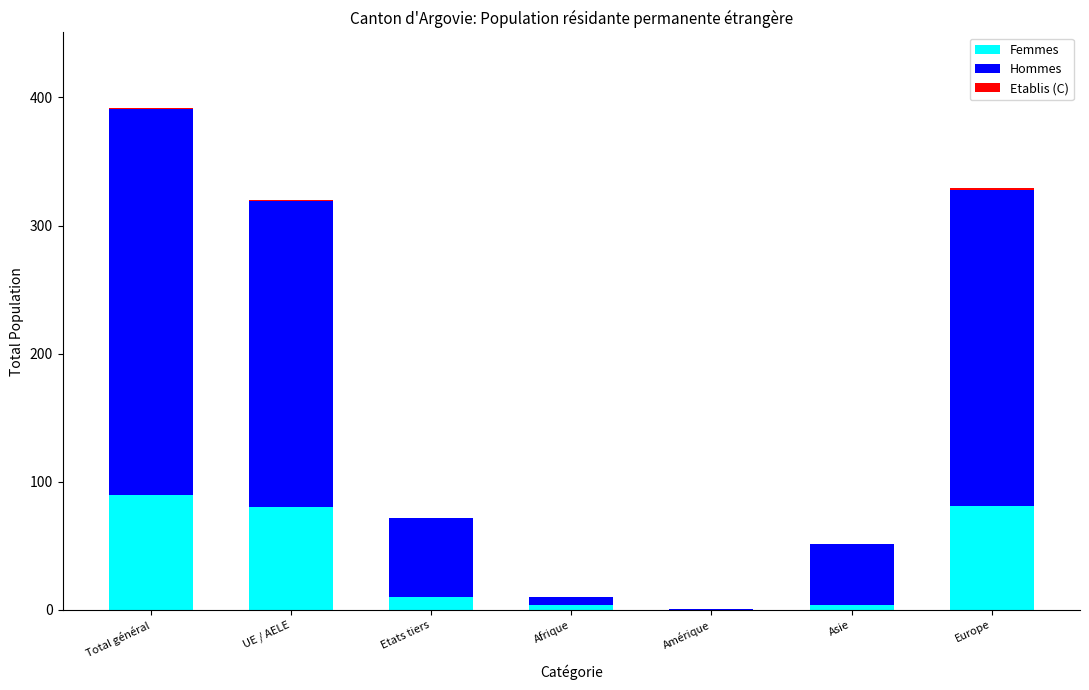

At which category is the sum across all series the highest?

Total général